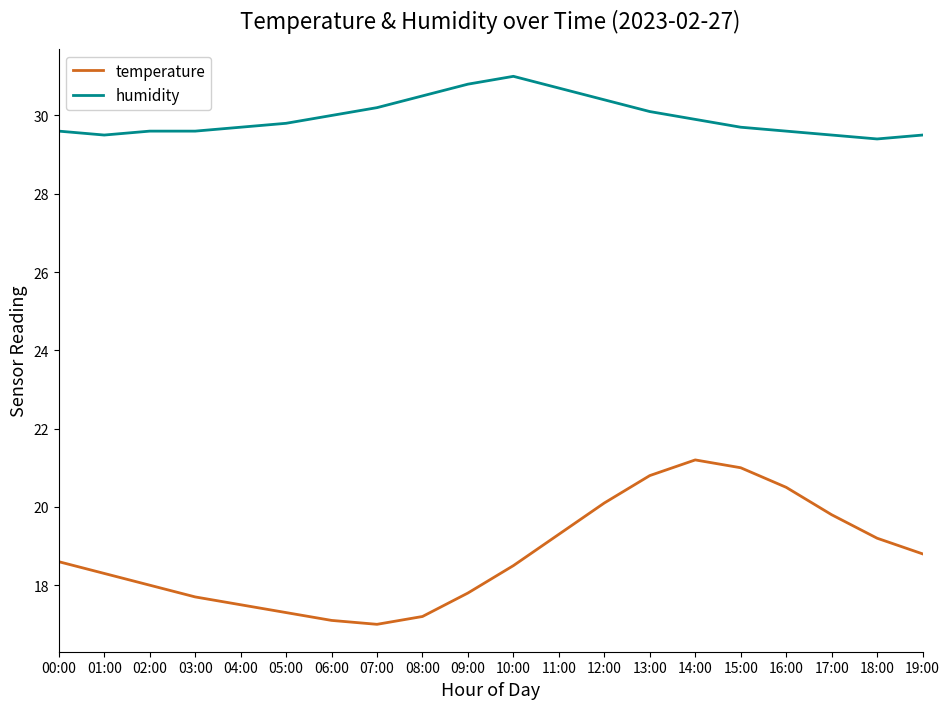

What is the sum of all temperature values?

375.7